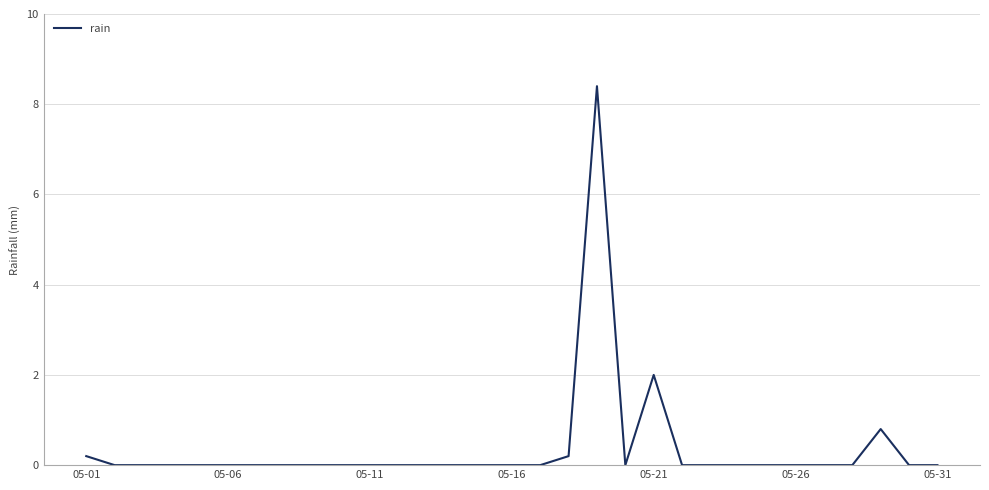

What is the difference between the maximum and minimum values?

8.4